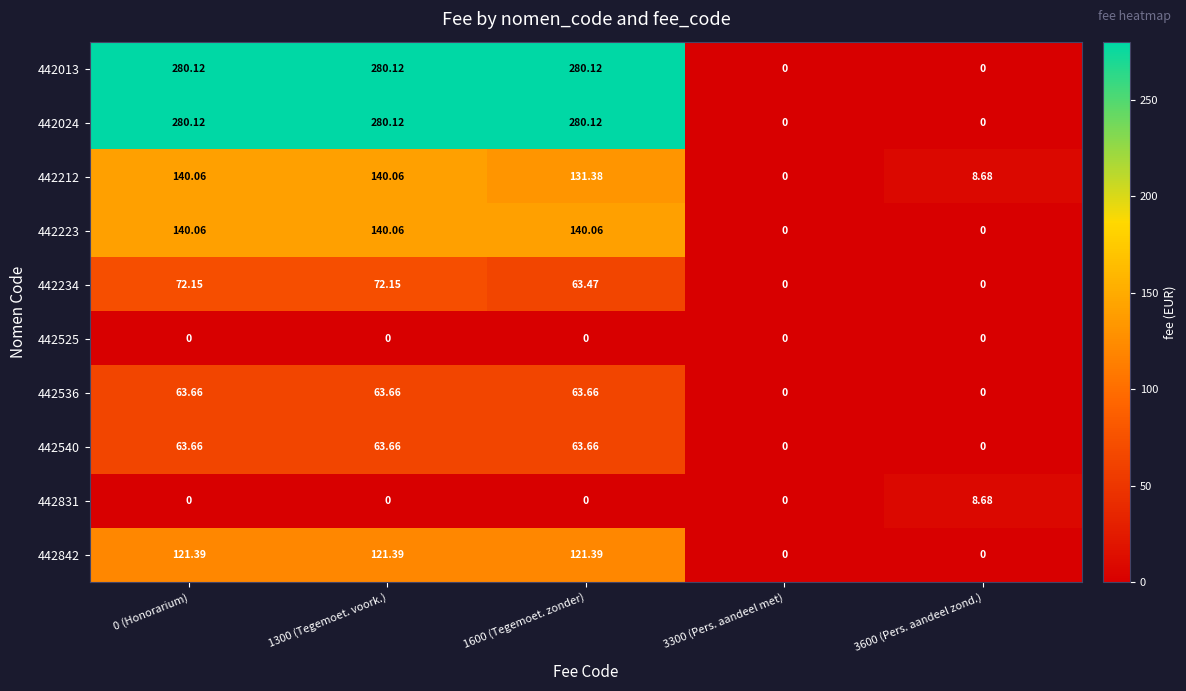

Is the value of 442024 at 3600 (Pers. aandeel zond.) greater than the value of 442013 at 1600 (Tegemoet. zonder)?

No